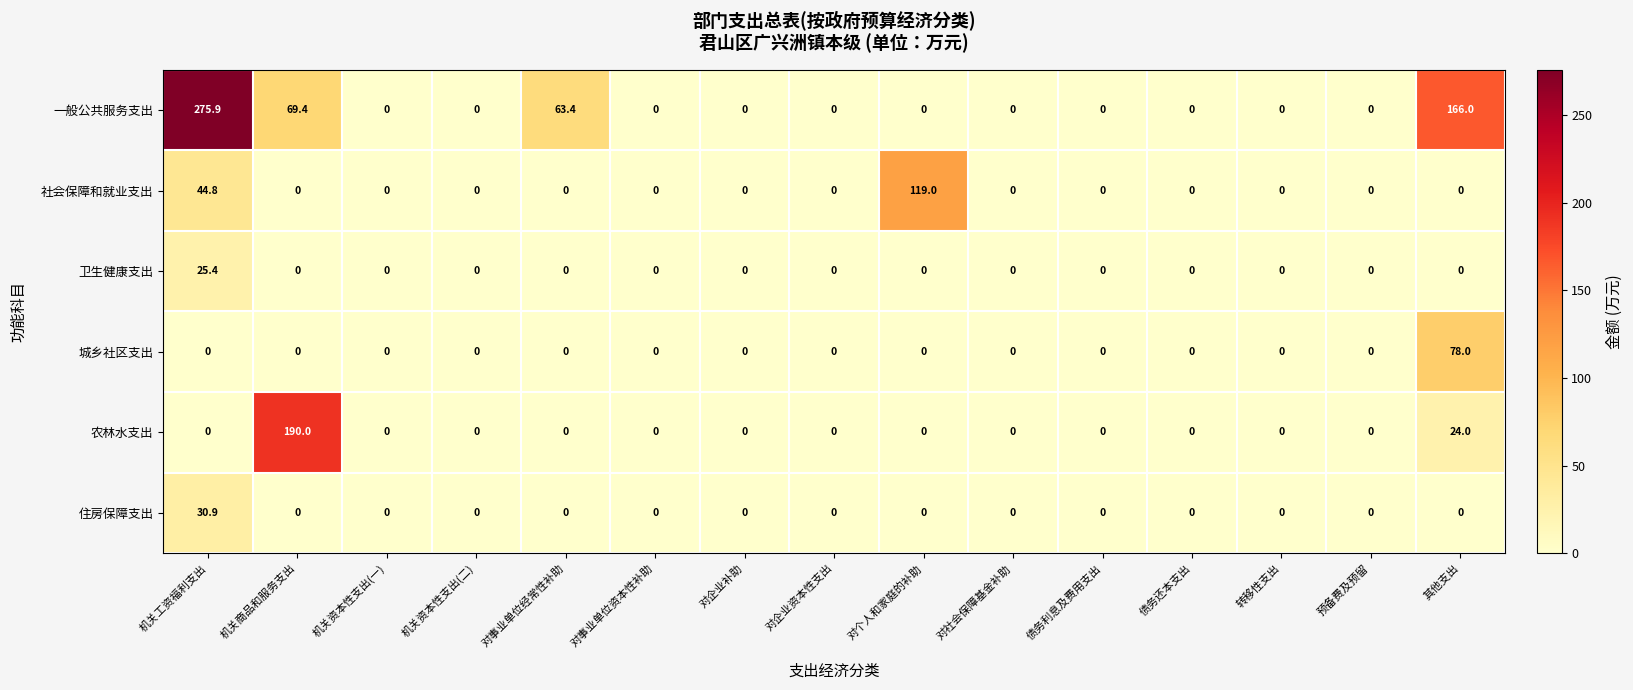

What is the average value of the 一般公共服务支出 series?

38.3